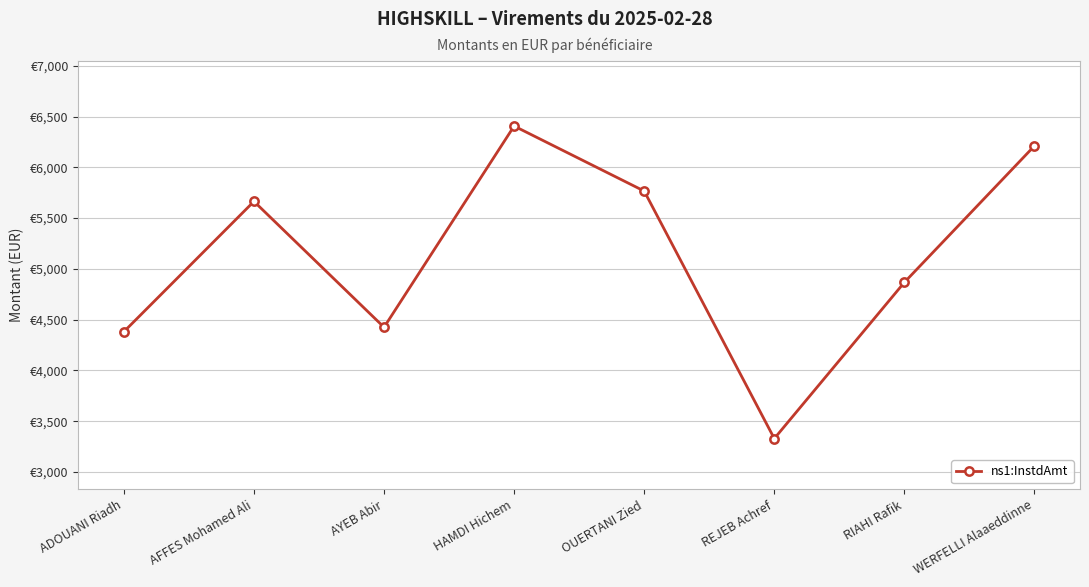

Where is the data nearest to the value 4867?

RIAHI Rafik